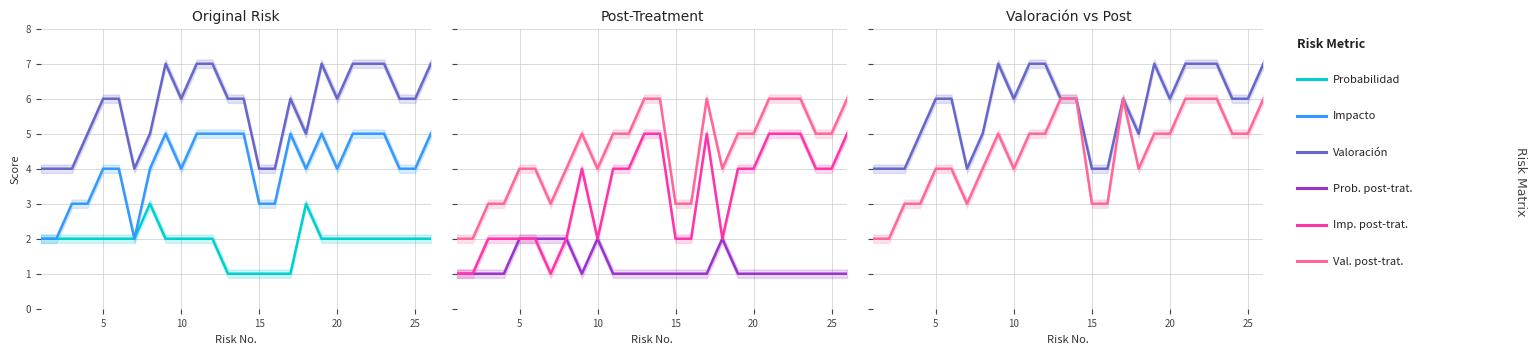

Reading left to right, transcribe all the data shown in this chart.

Probabilidad: 2	2	2	2	2	2	2	3	2	2	2	2	1	1	1	1	1	3	2	2	2	2	2	2	2	2
Impacto: 2	2	3	3	4	4	2	4	5	4	5	5	5	5	3	3	5	4	5	4	5	5	5	4	4	5
Valoración: 4	4	4	5	6	6	4	5	7	6	7	7	6	6	4	4	6	5	7	6	7	7	7	6	6	7
col_14 (Prob. post): 1	1	1	1	2	2	2	2	1	2	1	1	1	1	1	1	1	2	1	1	1	1	1	1	1	1
col_15 (Imp. post): 1	1	2	2	2	2	1	2	4	2	4	4	5	5	2	2	5	2	4	4	5	5	5	4	4	5
Impacto después trat.: 2	2	3	3	4	4	3	4	5	4	5	5	6	6	3	3	6	4	5	5	6	6	6	5	5	6